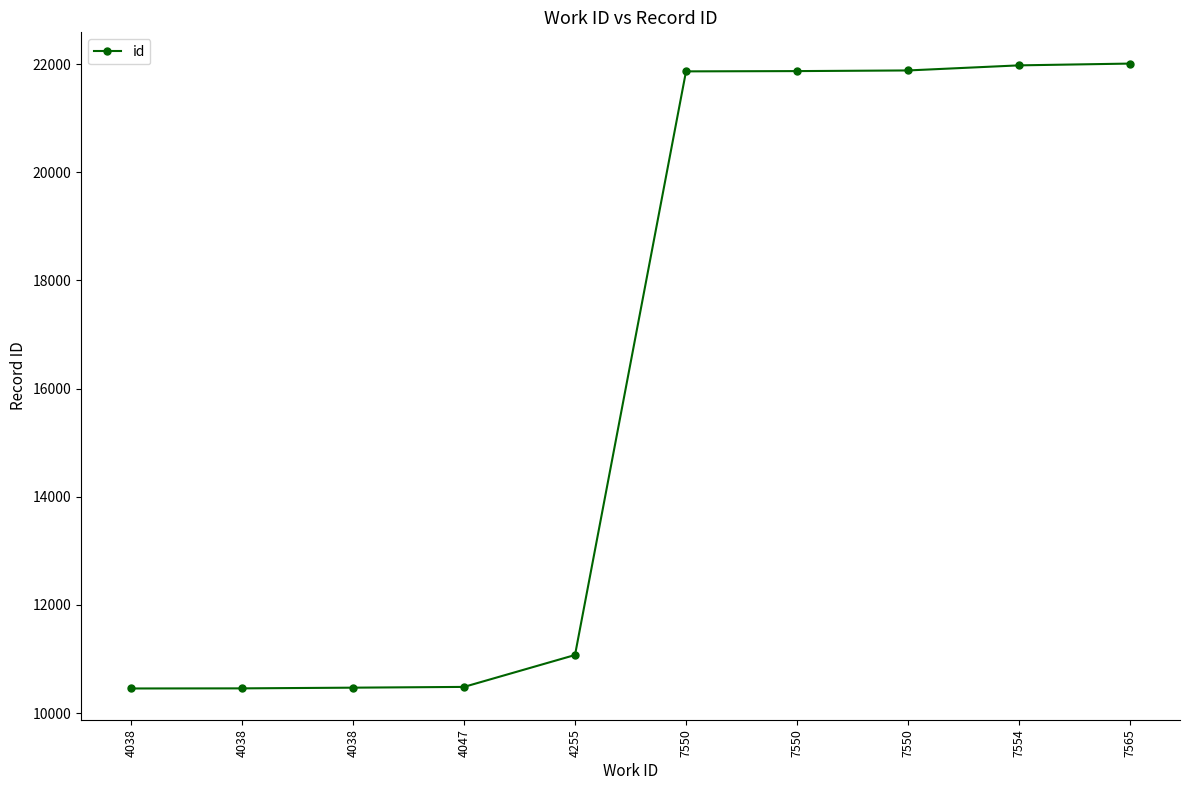

List the labels in order of value, largest first.

7565, 7554, 7550, 7550, 7550, 4255, 4047, 4038, 4038, 4038